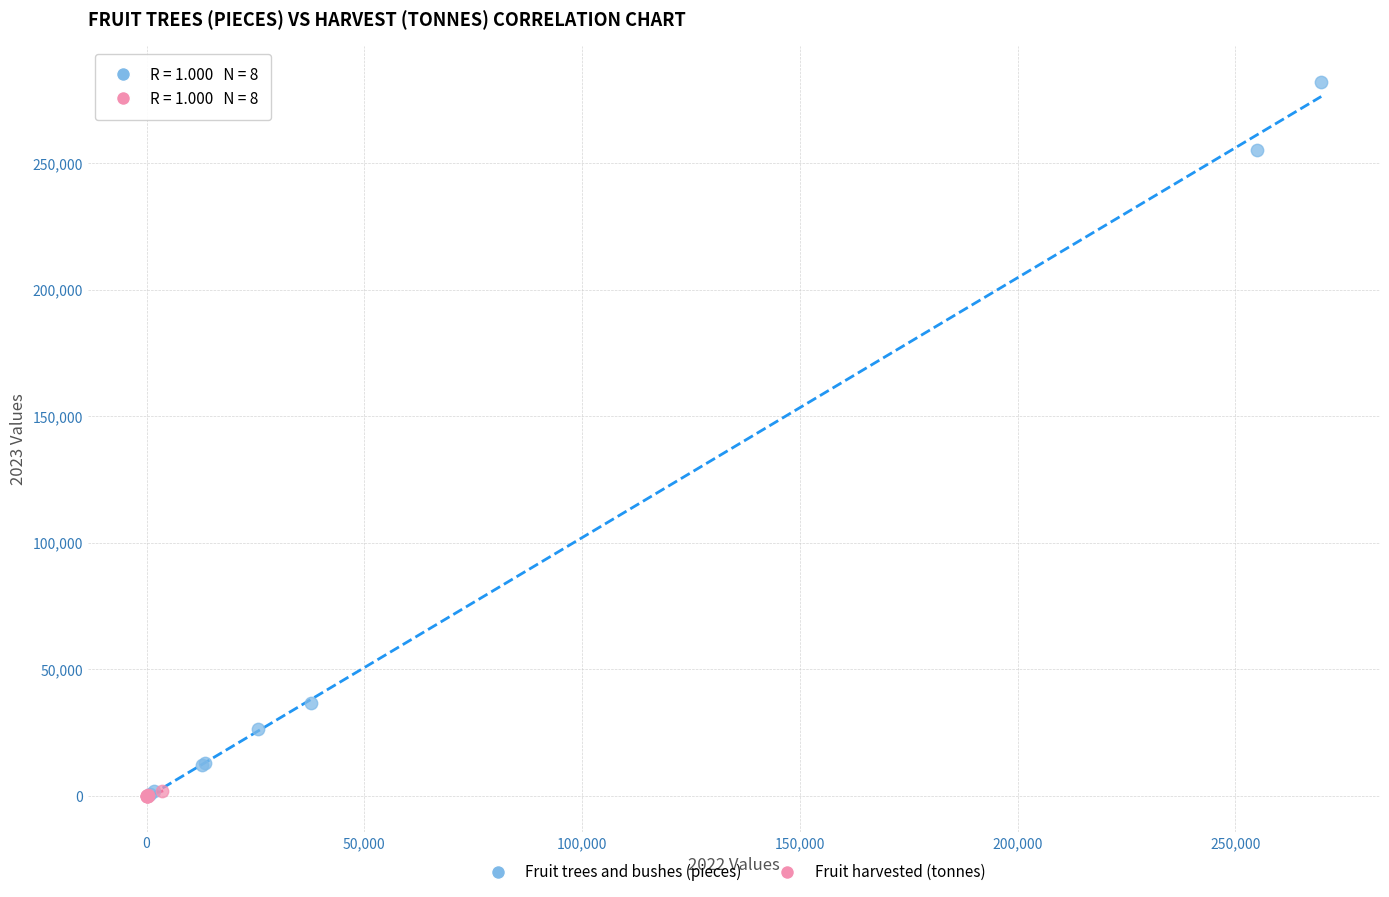

Which series reaches the maximum Y coordinate?

Fruit trees and bushes (pieces)